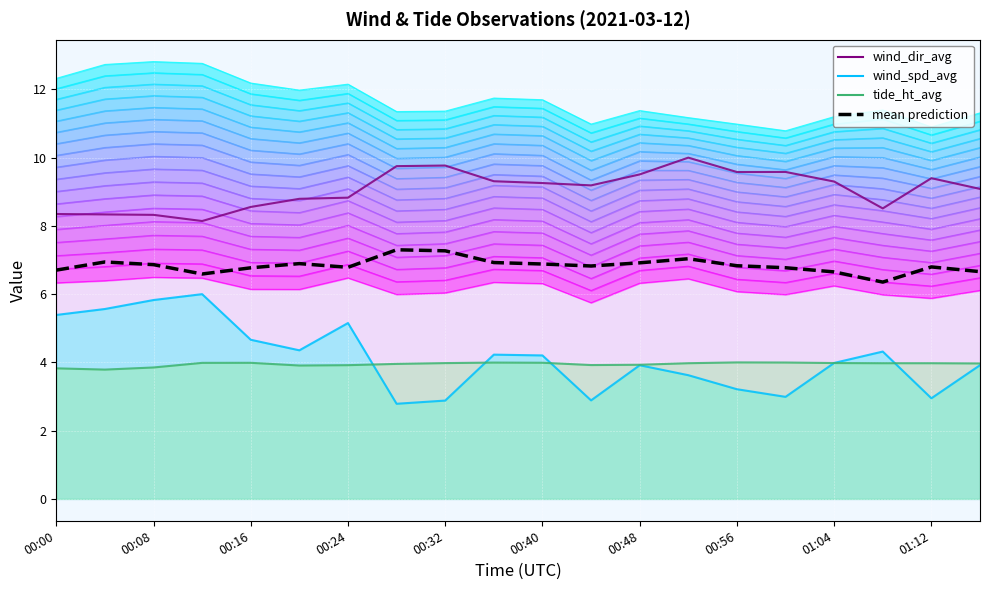

True or false: layer_4 and layer_16 cross at least once.

False